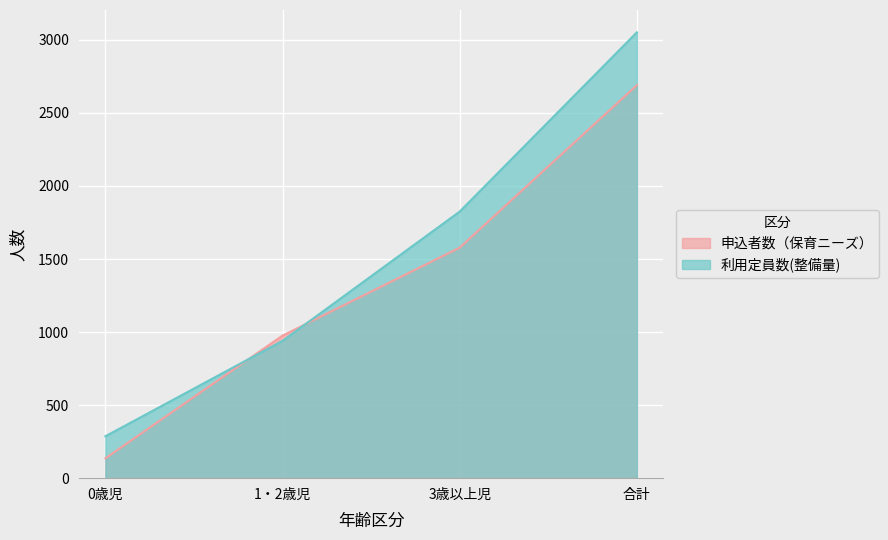

Where do 申込者数（保育ニーズ） and 利用定員数(整備量) first cross each other?

0歳児 and 1・2歳児